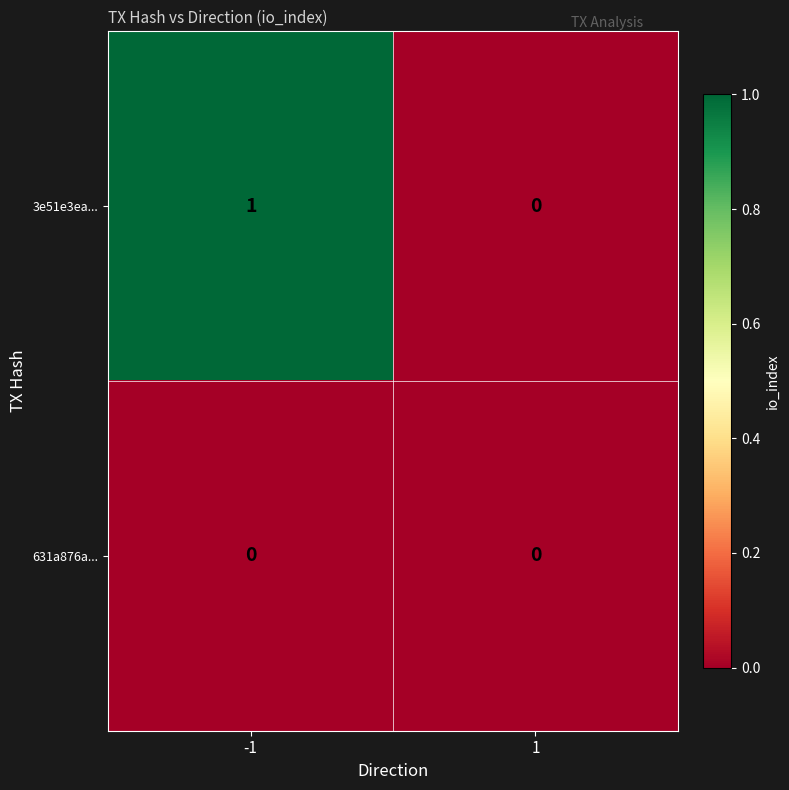

True or false: 631a876a... has a value of 0 at 1.

True